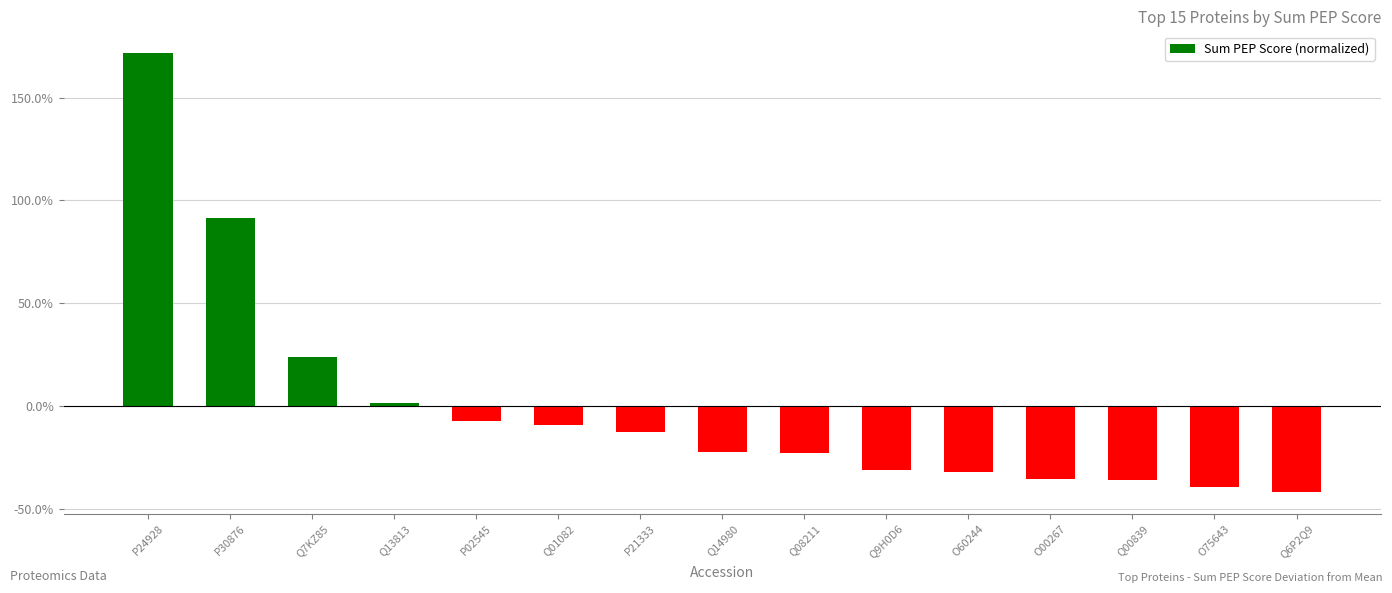

What is the approximate value at P30876?

91.6